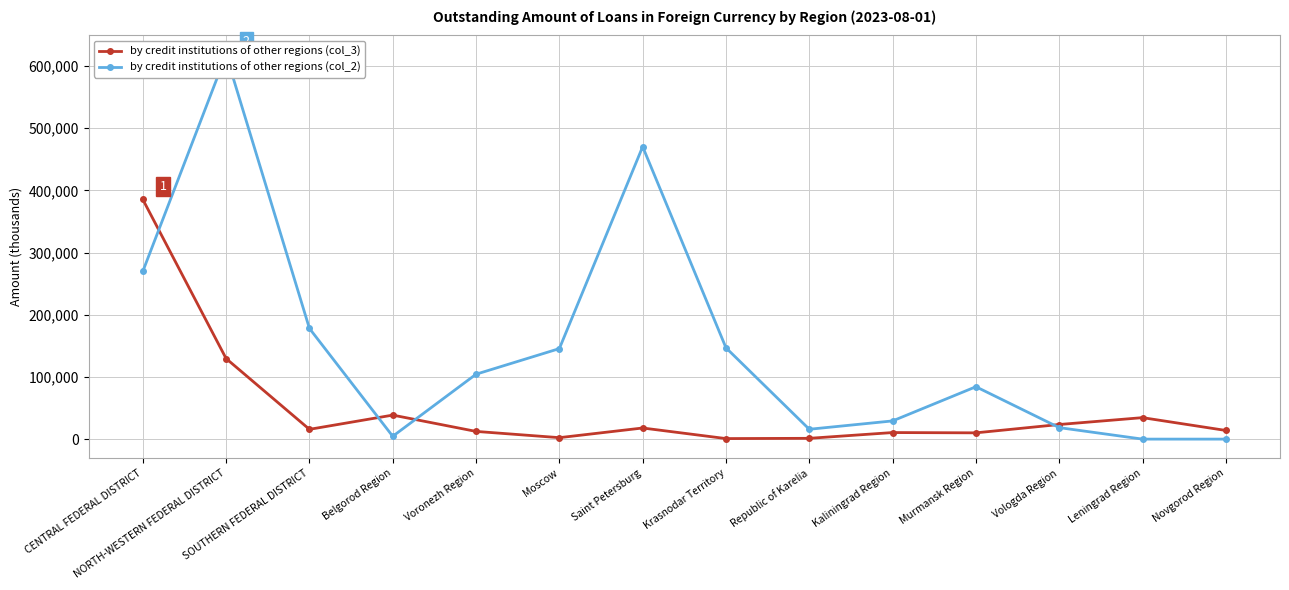

At how many categories does at least one series exceed 285826?

3